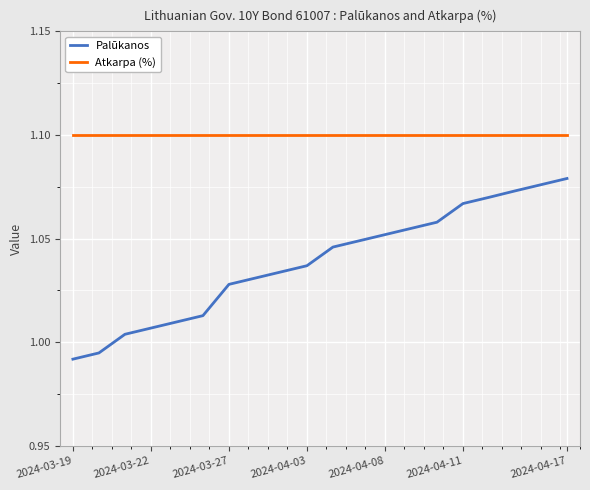

List the series in order of their peak value, highest first.

Atkarpa (%), Palūkanos